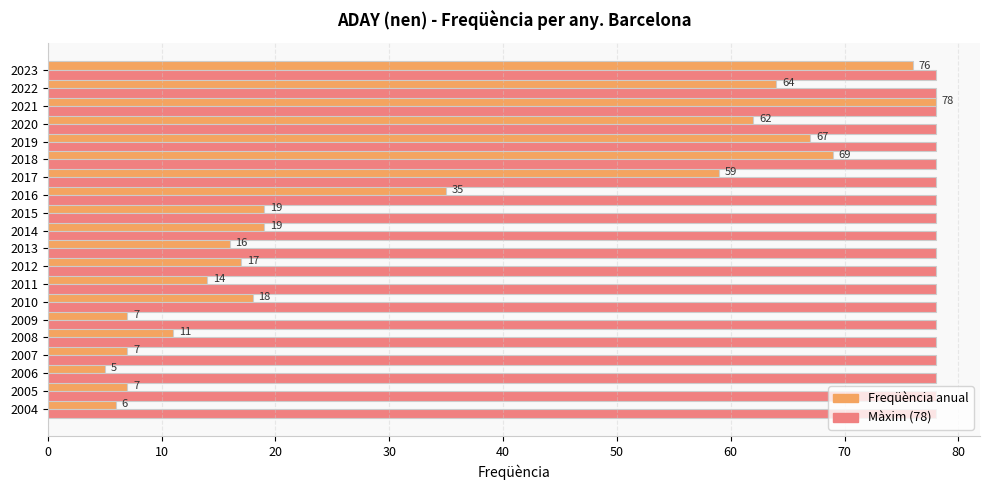

At which category is the sum across all series the highest?

2021